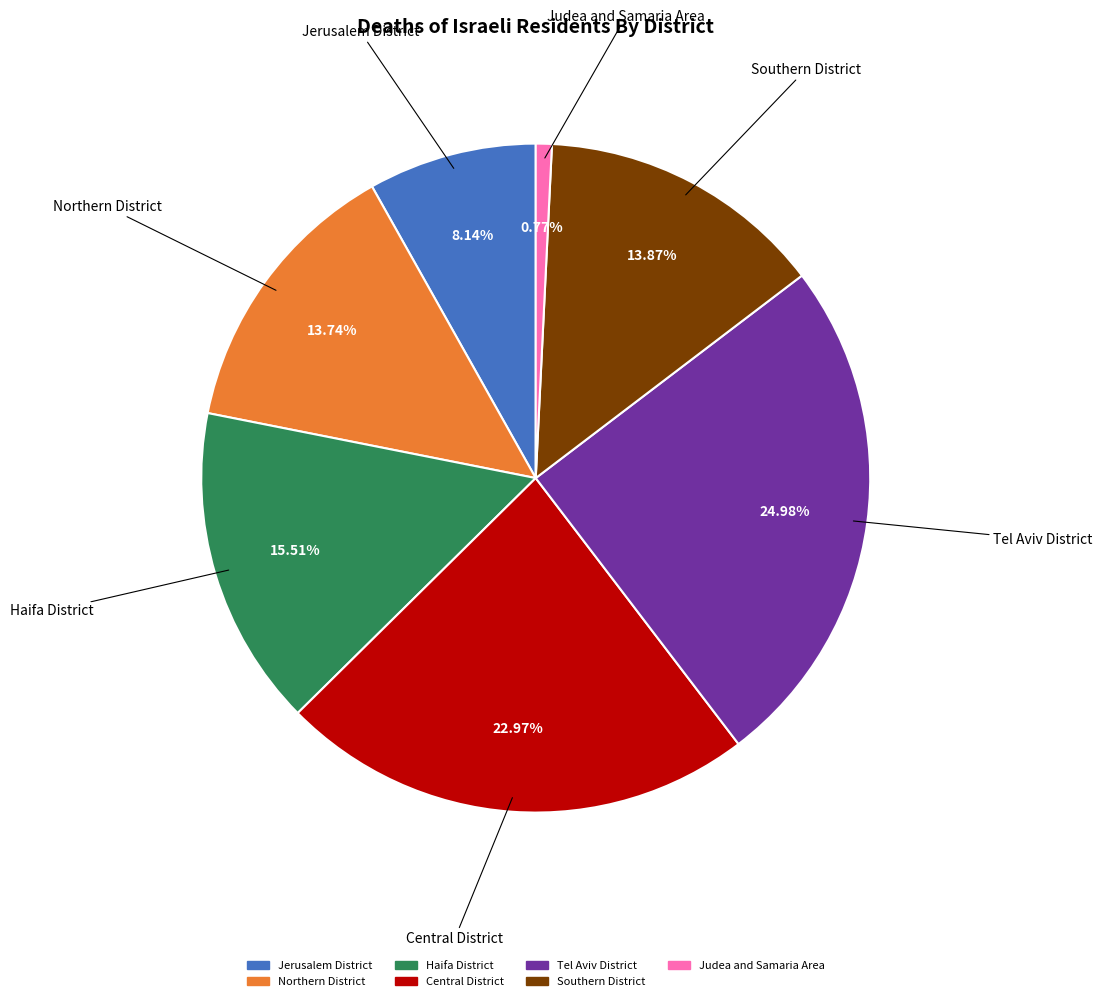

True or false: Southern District accounts for 1% of the total.

False